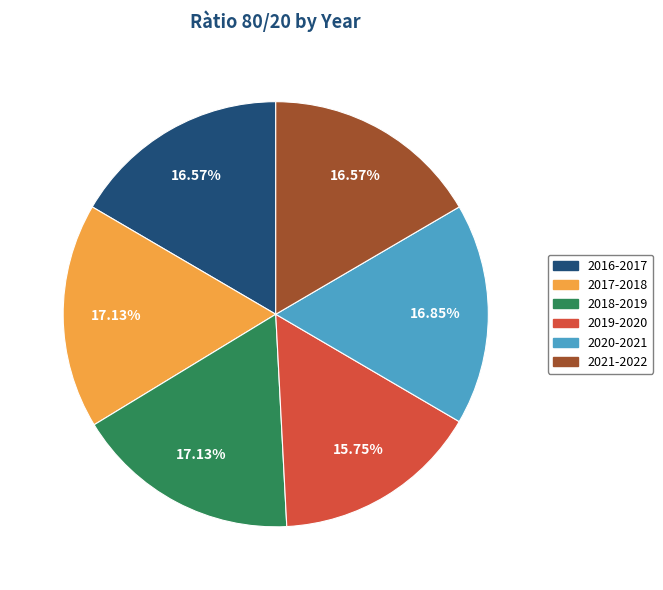

What percentage is the 2016-2017 slice, to the nearest percent?

17%